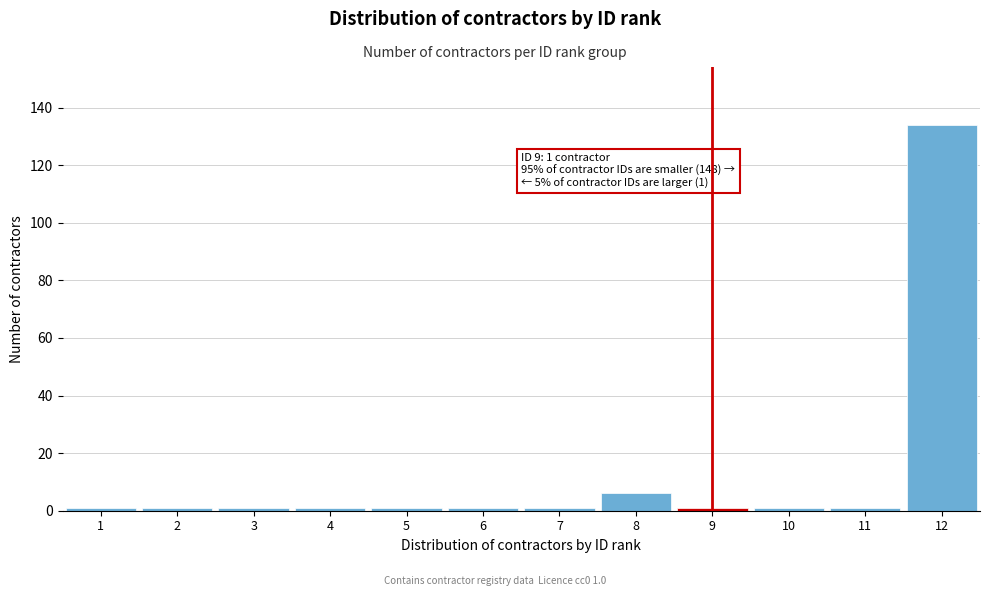

Over which range of the x-axis is the bar tallest?

11.5 to 12.5